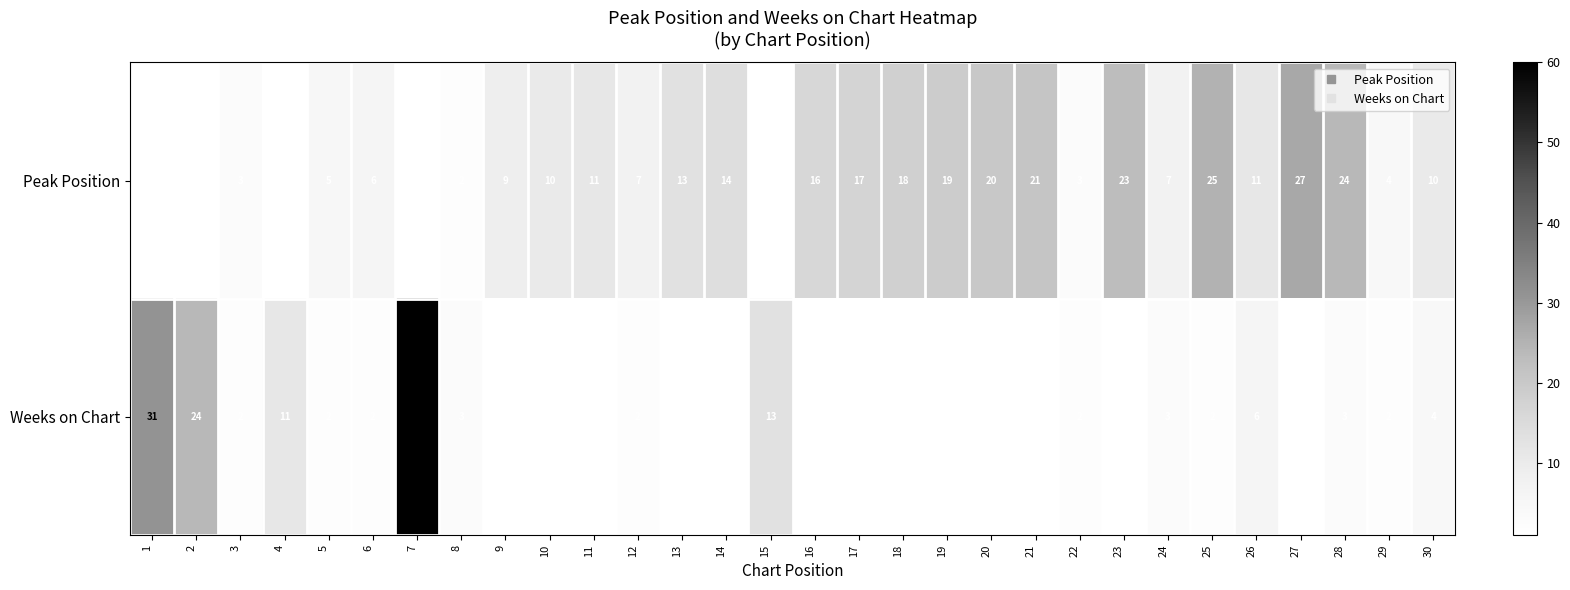

Which label corresponds to the largest value in the chart?

7